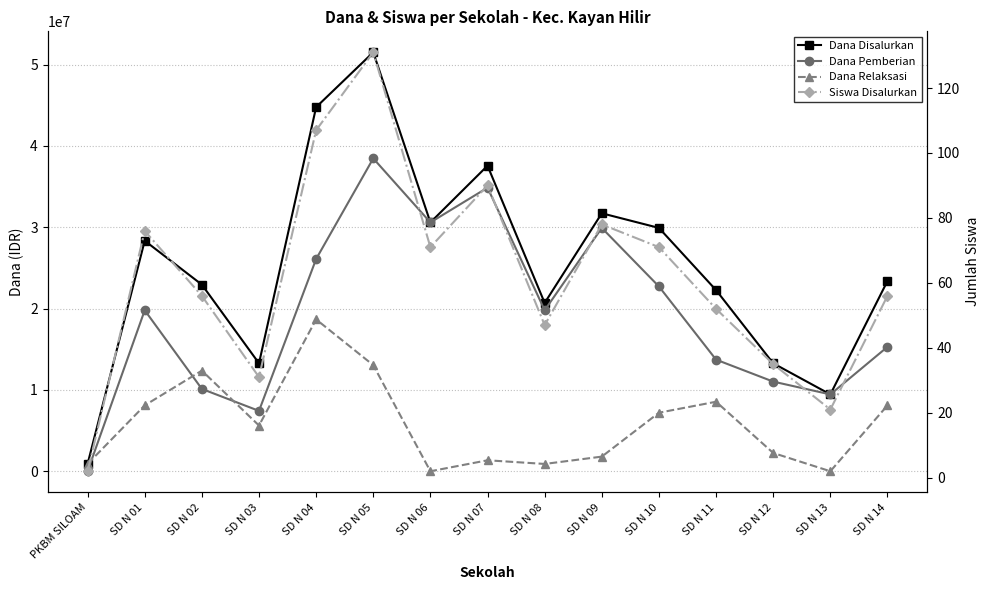

Where does the Dana Pemberian series first go above 19800000?

SD N 04